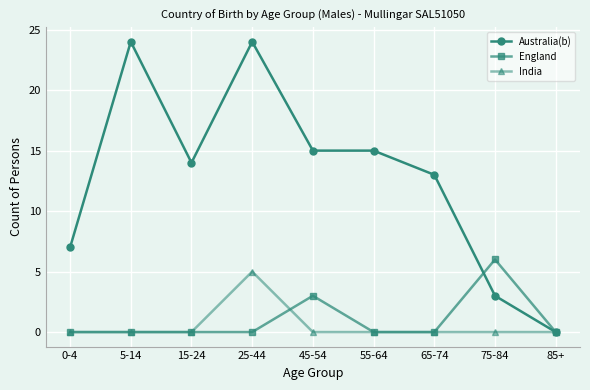

Which series has the largest range (max minus min)?

Australia(b)